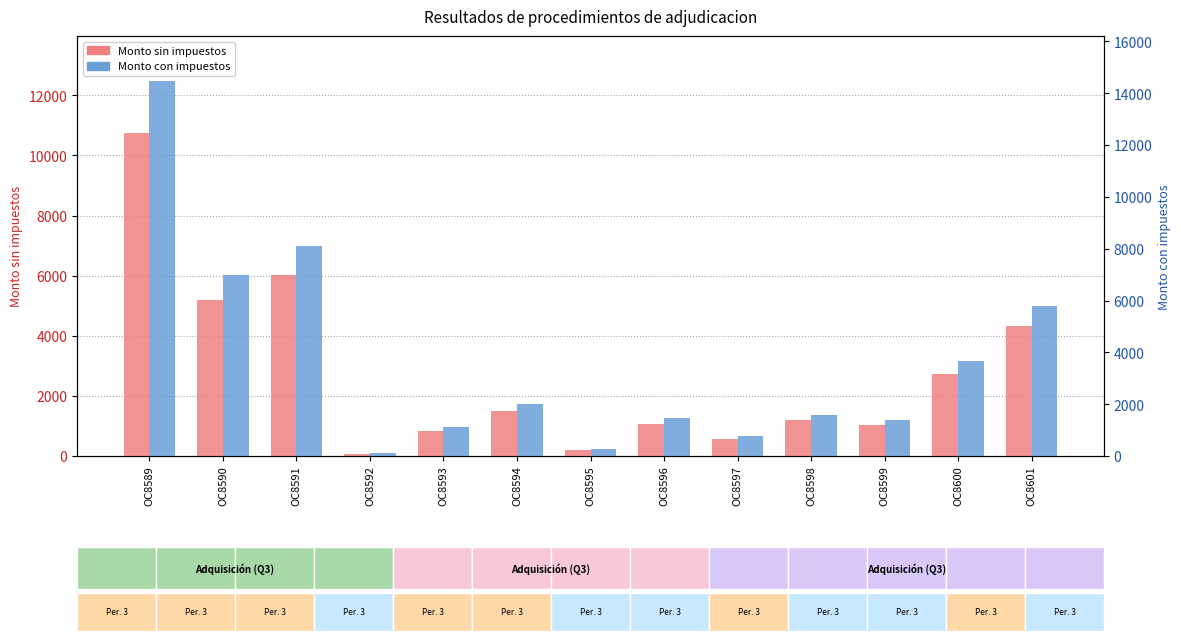

What is the difference between the Monto sin impuestos values at OC8601 and OC8590?

883.6